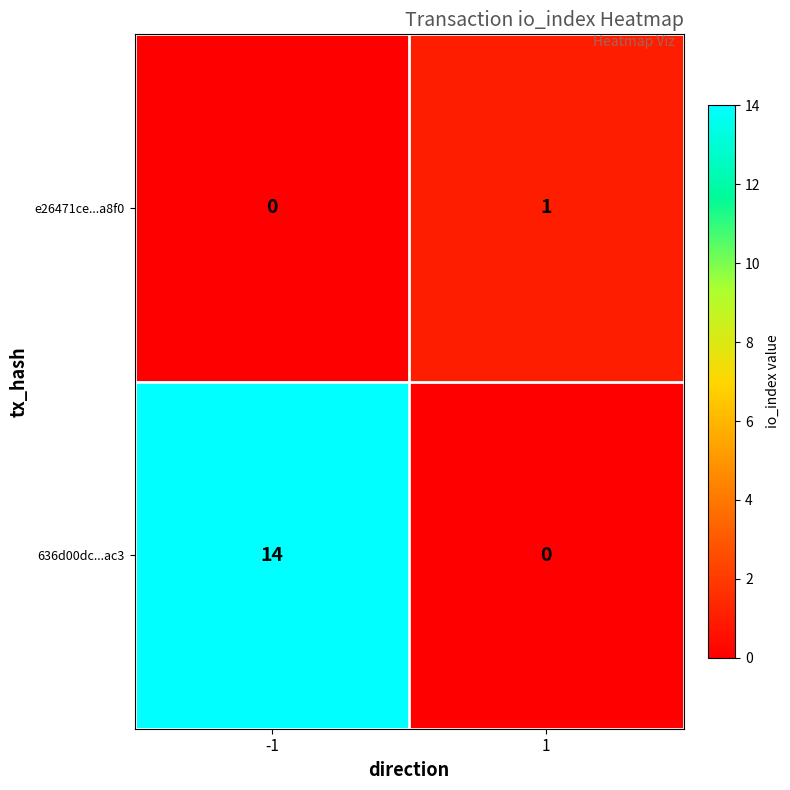

Rank the series at 1 from lowest to highest value.

636d00dc...ac3, e26471ce...a8f0